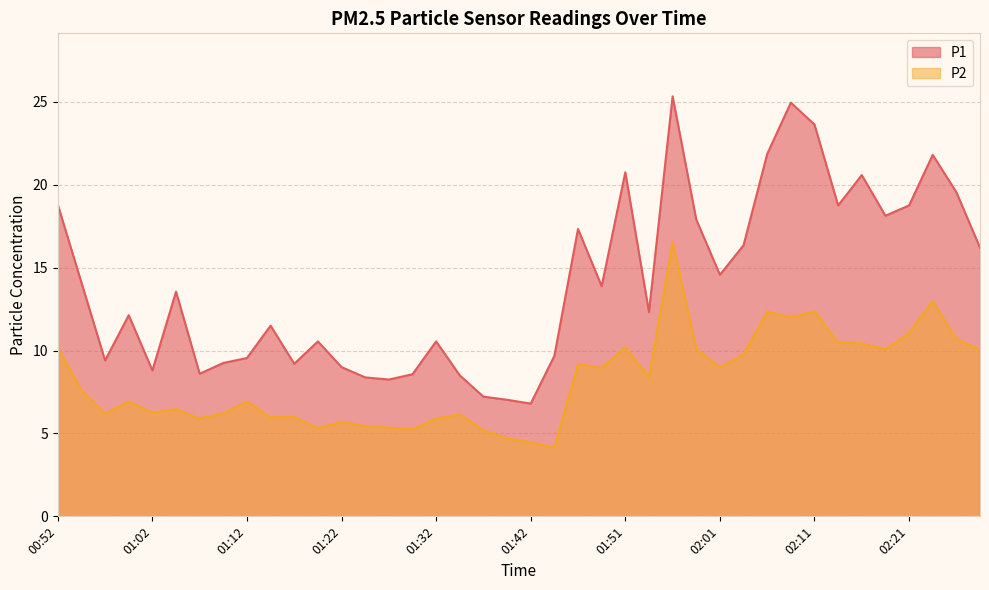

What is the difference between the maximum and second lowest values in the P2 series?

12.1